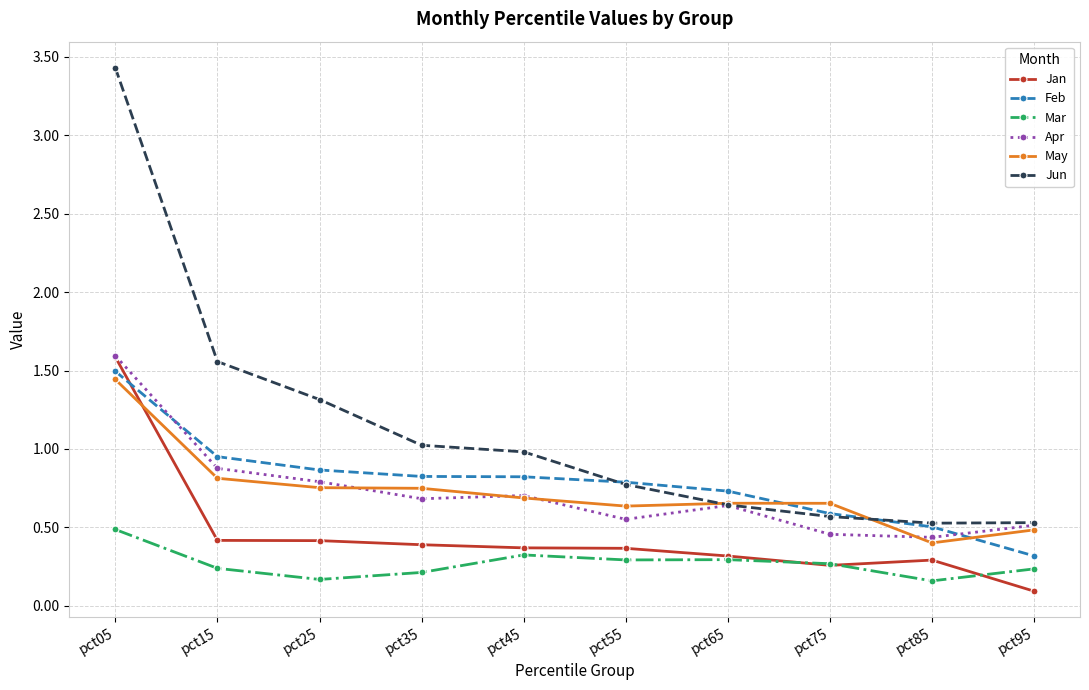

True or false: Apr has more than 2 interior local peaks.

False